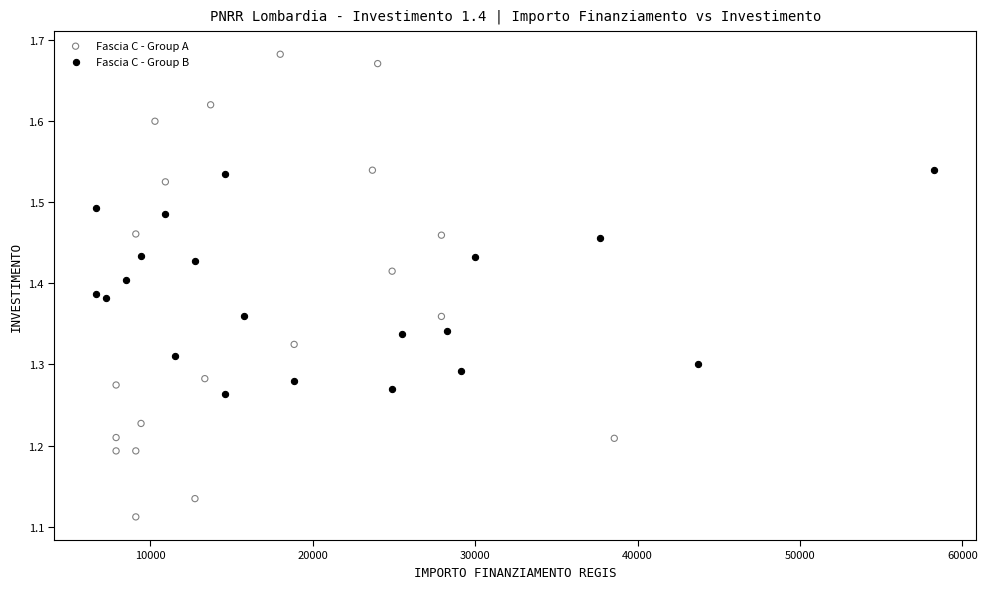

What are all the series names shown in the legend?

Fascia C - Group A, Fascia C - Group B